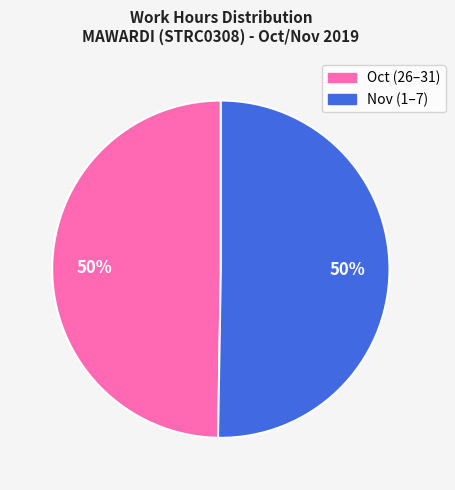

To the nearest percent, what is the average slice percentage?

50%